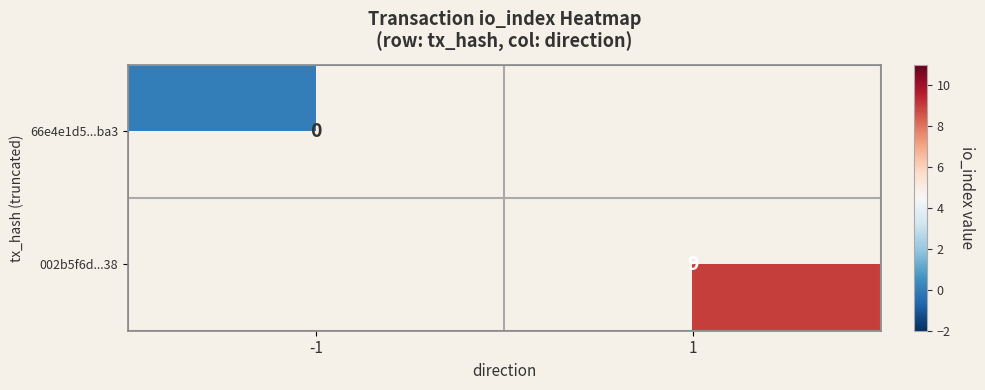

Is it true that 002b5f6d...38 equals 9 at 1?

True